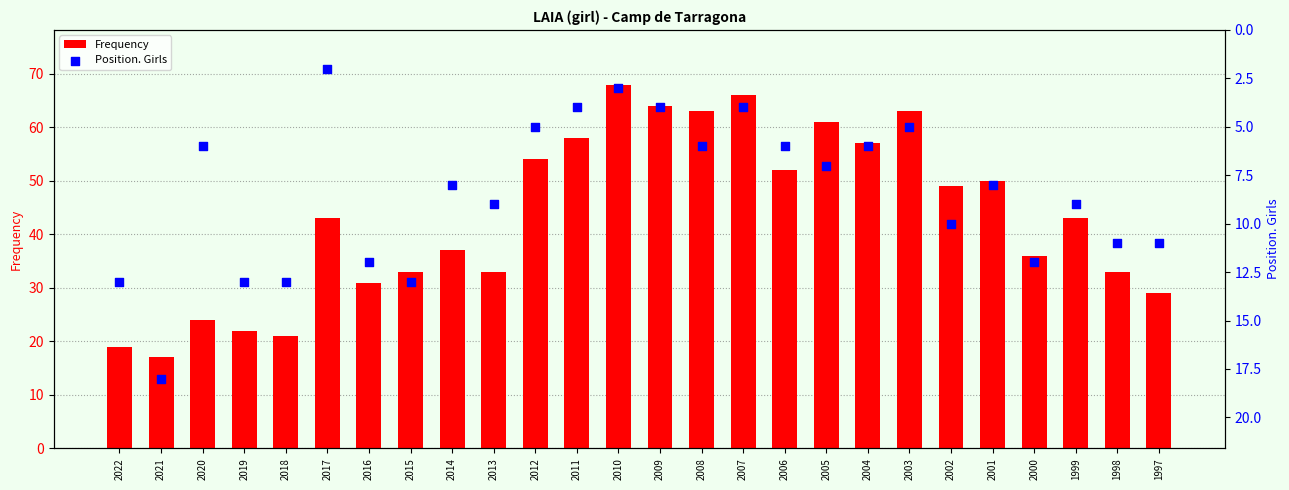

Which series has the largest total across all categories?

Frequency